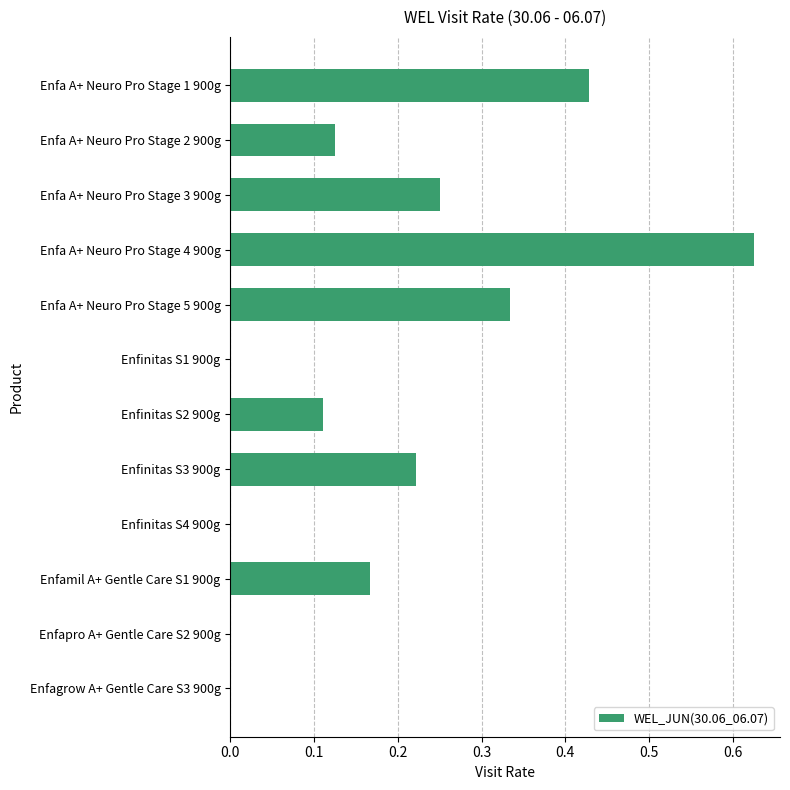

Count the values in the range 0 to 1.

12